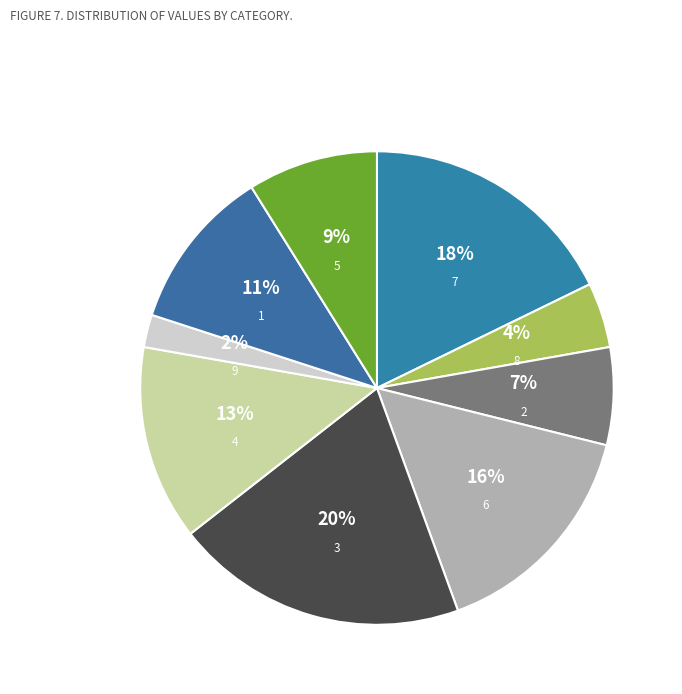

To the nearest percent, what is the combined percentage of 9 and 7?

20%